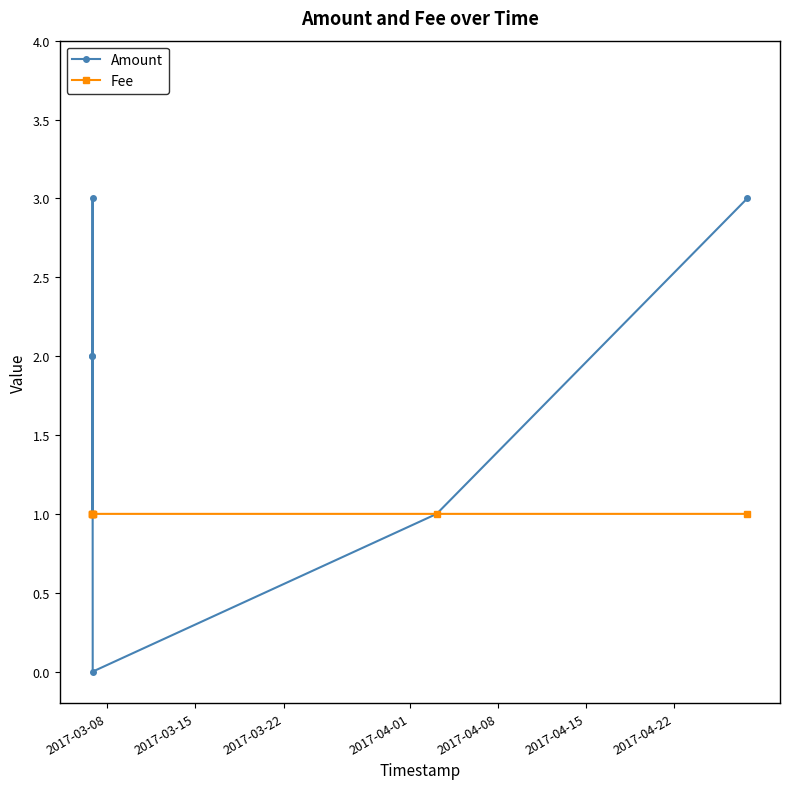

What are all the series names shown in the legend?

Amount, Fee